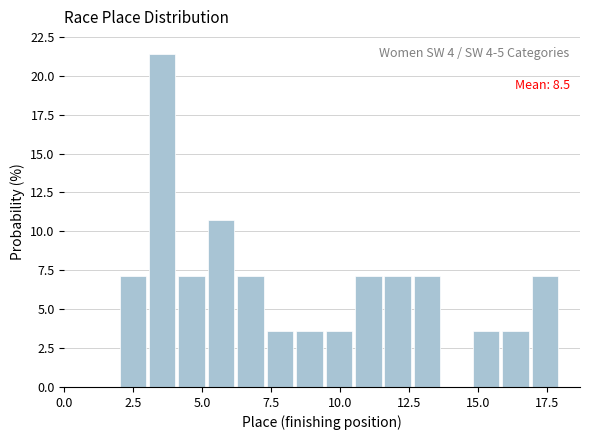

Read against the x-axis, roughly where is the centre of the tallest bar?

3.5